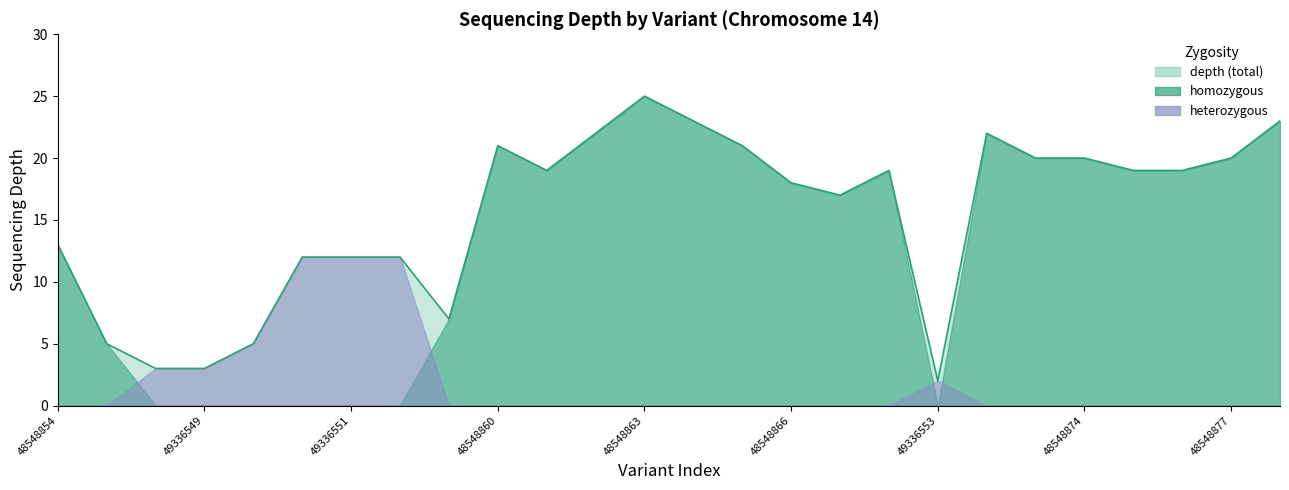

Approximately how many times larger is the value at 18 compared to 13?

0.1